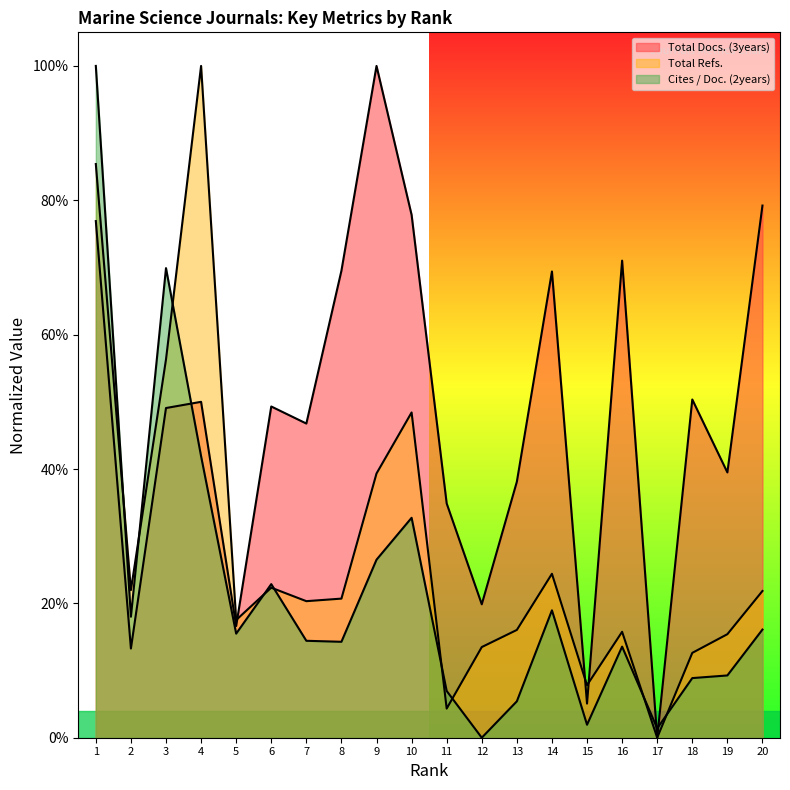

At which category does Total Docs. (3years) reach its first local valley?

2